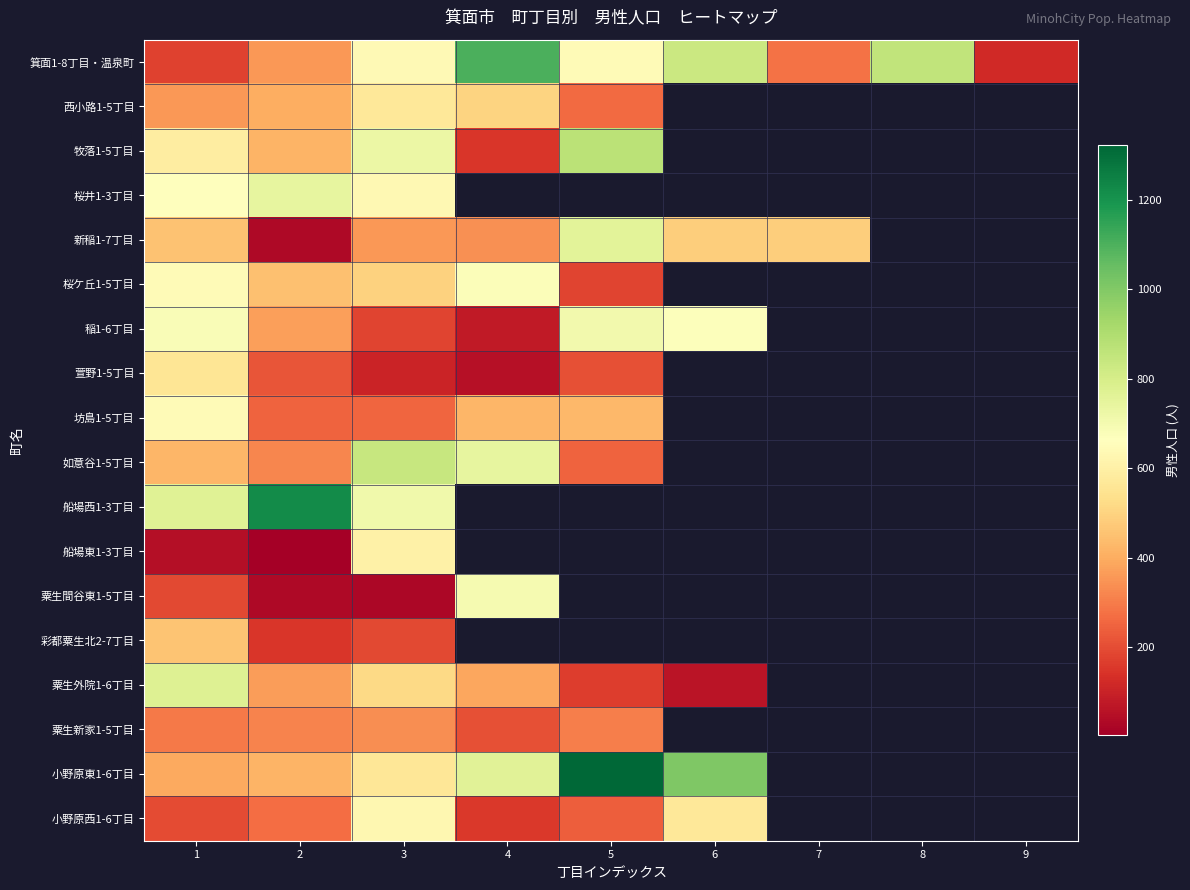

Which series changed the most between 3 and 6?

稲1-6丁目